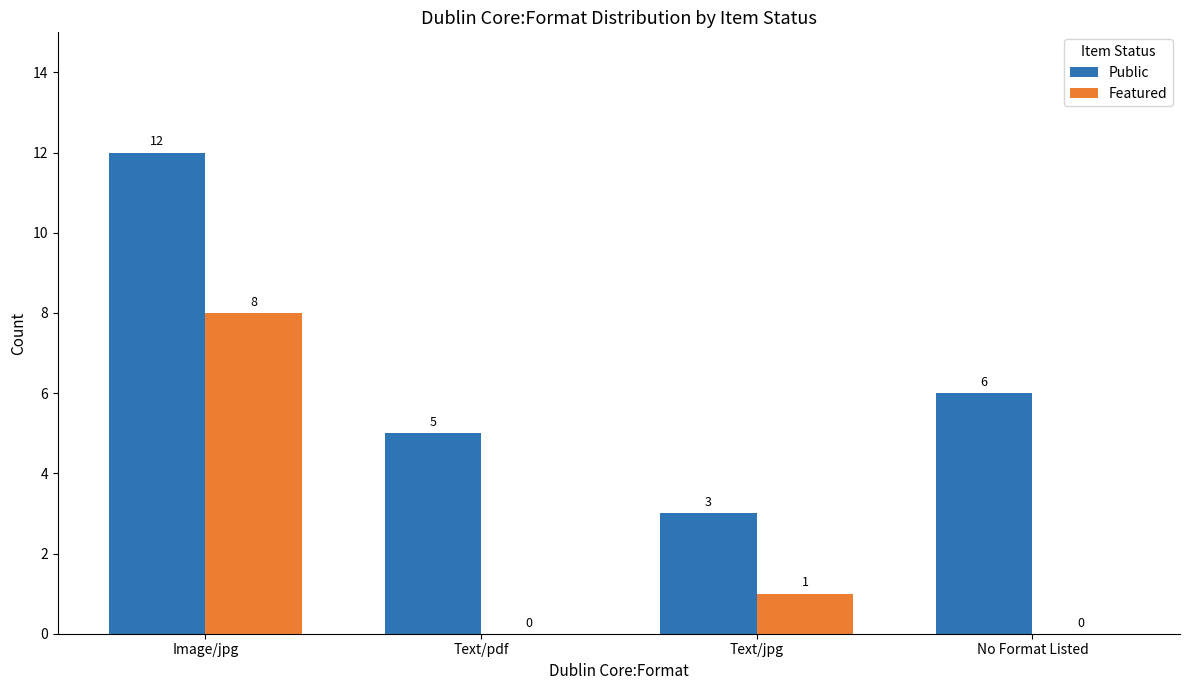

Is the value of Featured at No Format Listed greater than the value of Public at Text/jpg?

No